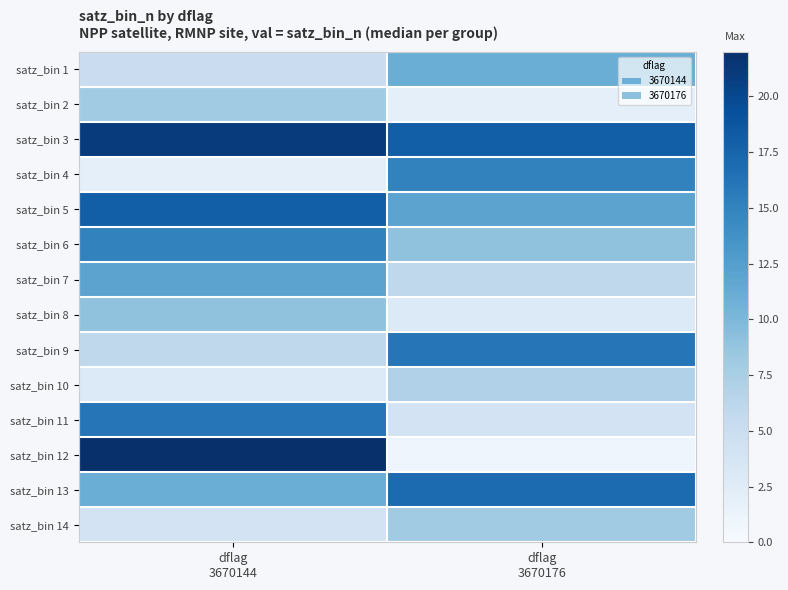

Between dflag 3670144 and dflag 3670176, which series saw the biggest shift?

satz_bin 12